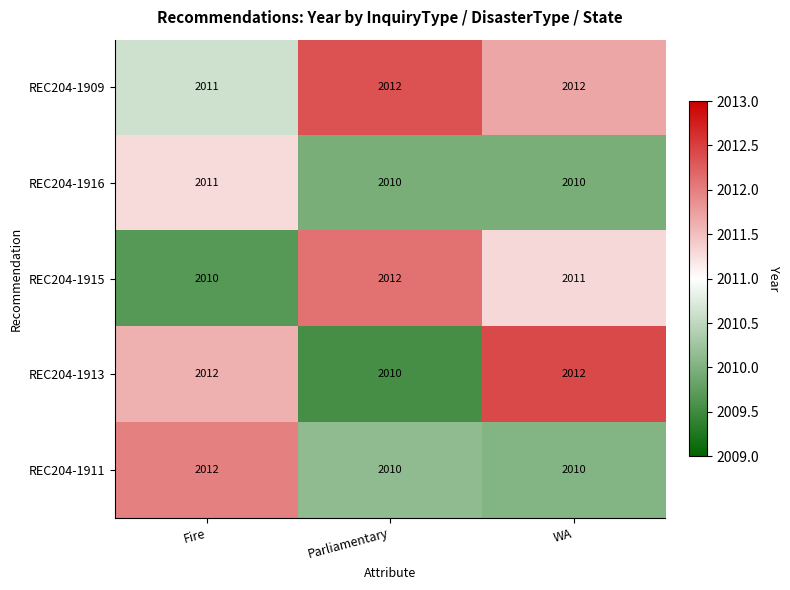

What is the lowest value of the REC204-1911 series?

2010